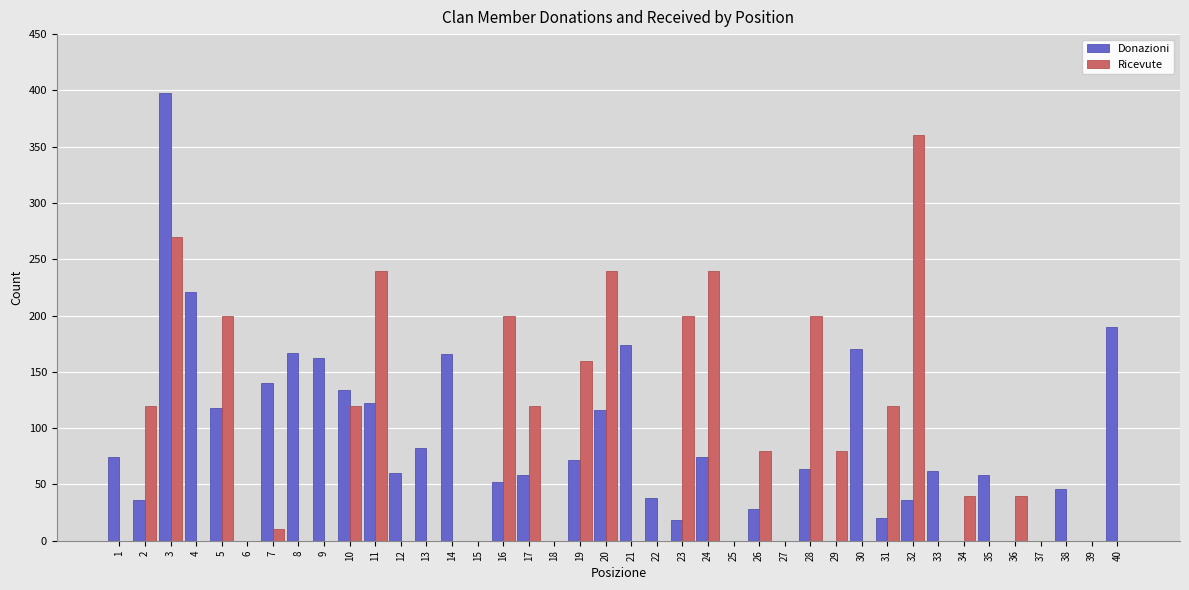

Does the chart contain stacked bars?

No